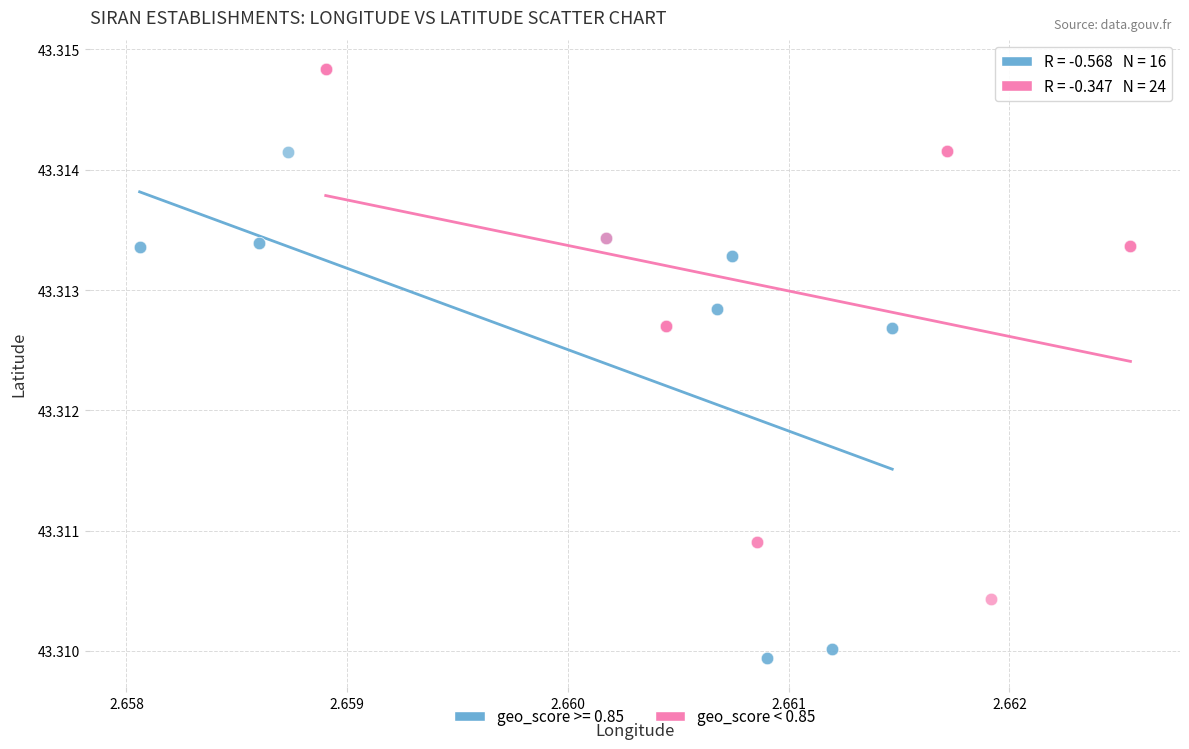

Which series contains the highest Y value?

geo_score < 0.85